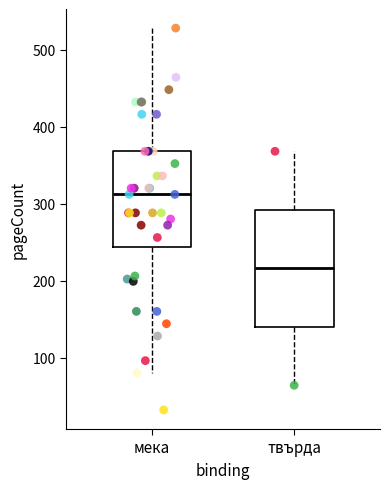

Which box has the lowest median line?

твърда